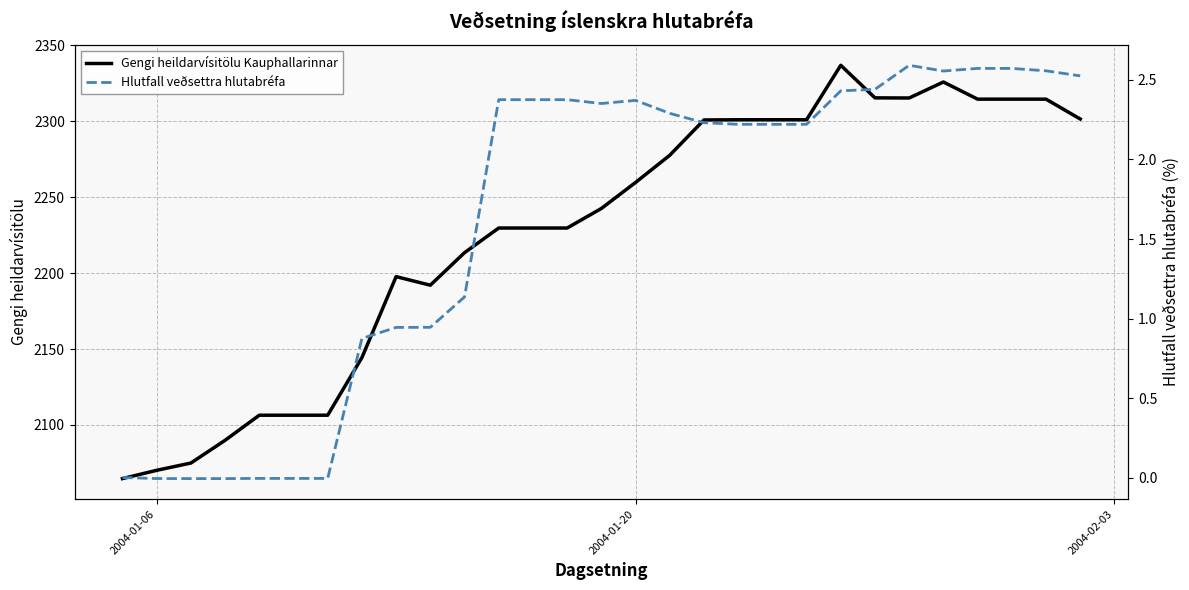

True or false: Hlutfall veðsettra hlutabréfa and Gengi heildarvísitölu Kauphallarinnar cross at least once.

False